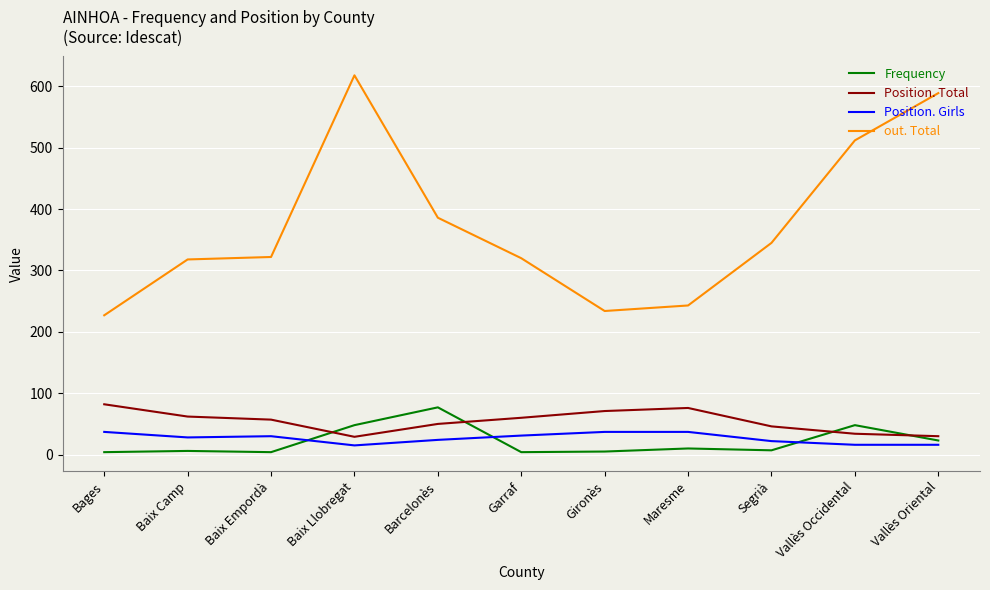

The value of out. Total at Barcelonès is 565. True or false?

False